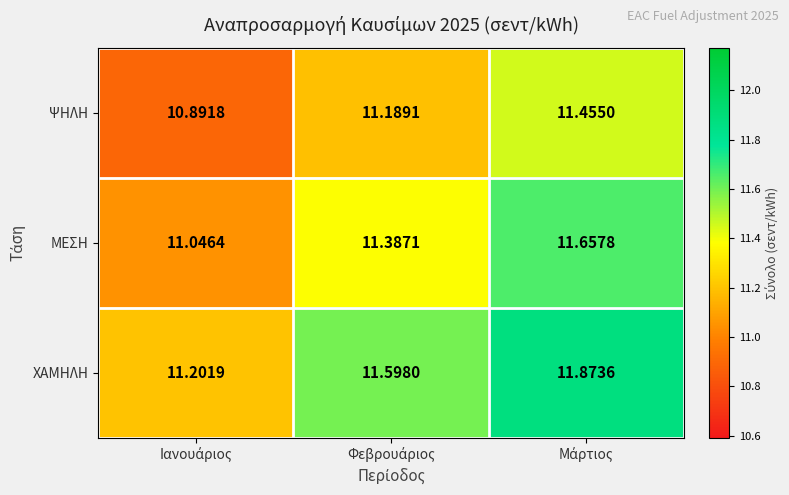

Which series has the widest spread of values?

ΧΑΜΗΛΗ